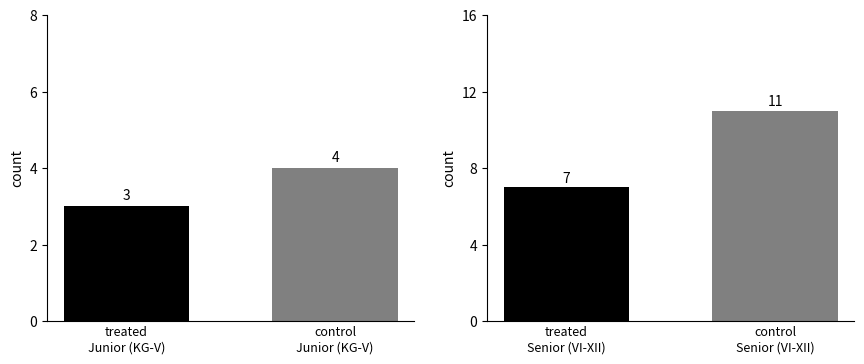

What is the label of the 1st bar from the left?

treated
Junior (KG-V)